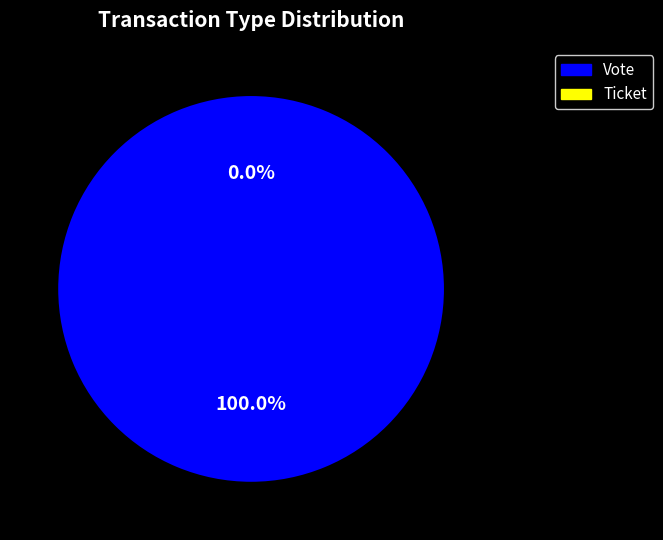

Is the sum of Ticket and Vote greater than half?

Yes